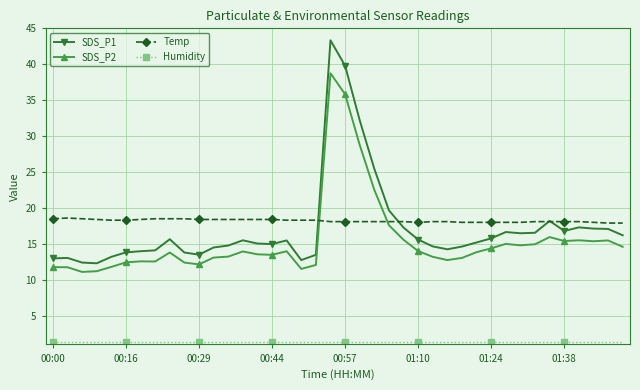

What is the minimum value shown in the chart?

1.4